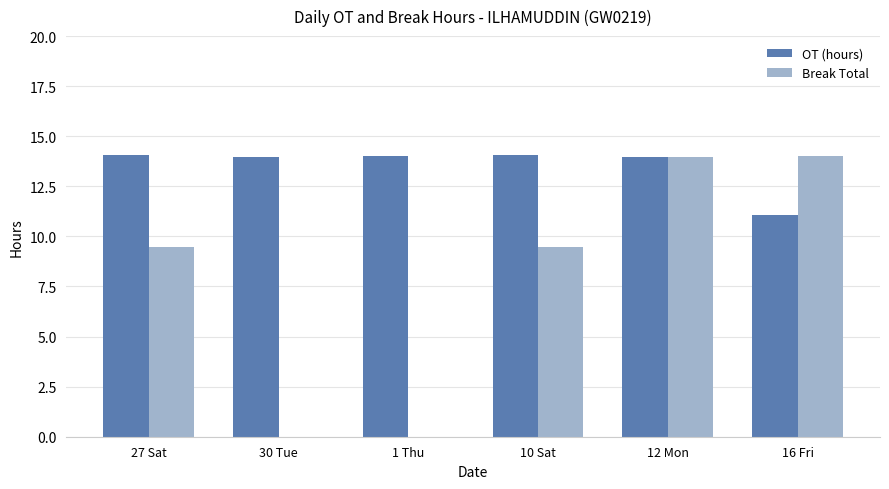

What is the maximum value shown in the chart?

14.1